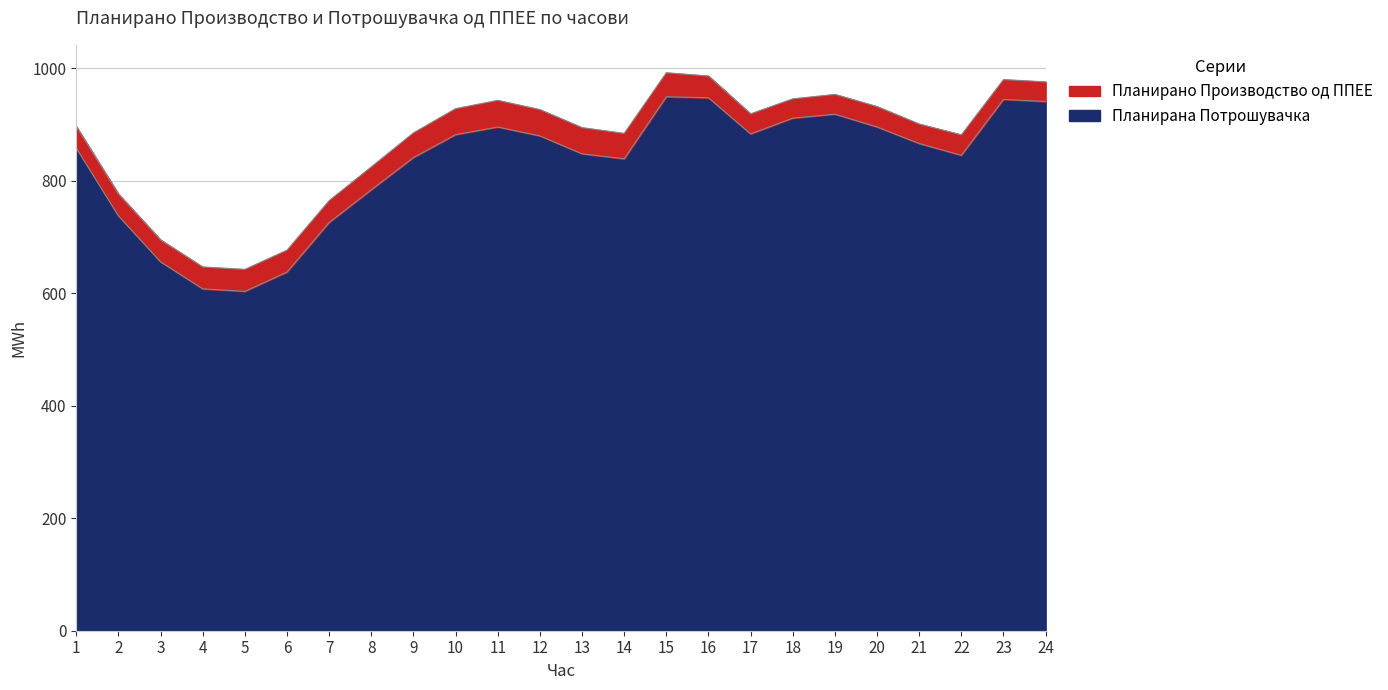

How many data points are above 866?

12